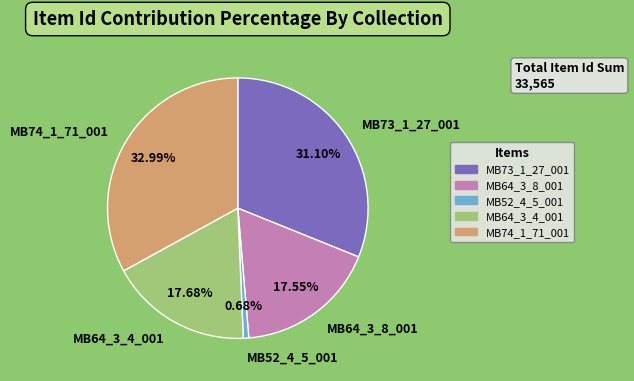

To the nearest percent, what is the combined percentage of MB64_3_4_001 and MB74_1_71_001?

51%